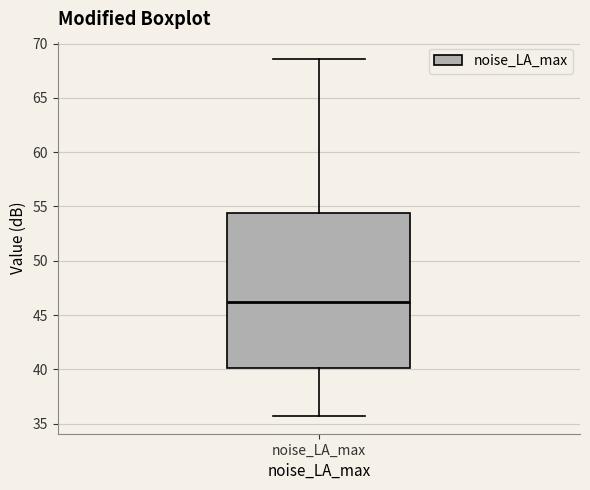

Transcribe this box plot: give where the median line is, the range the box spans, and where the two whiskers end, as read against the y-axis. The values are not printed on the chart, so give them approximately, as read against the axis.

median 46.0, box 40.0 to 54.5, whiskers 35.5 to 68.5